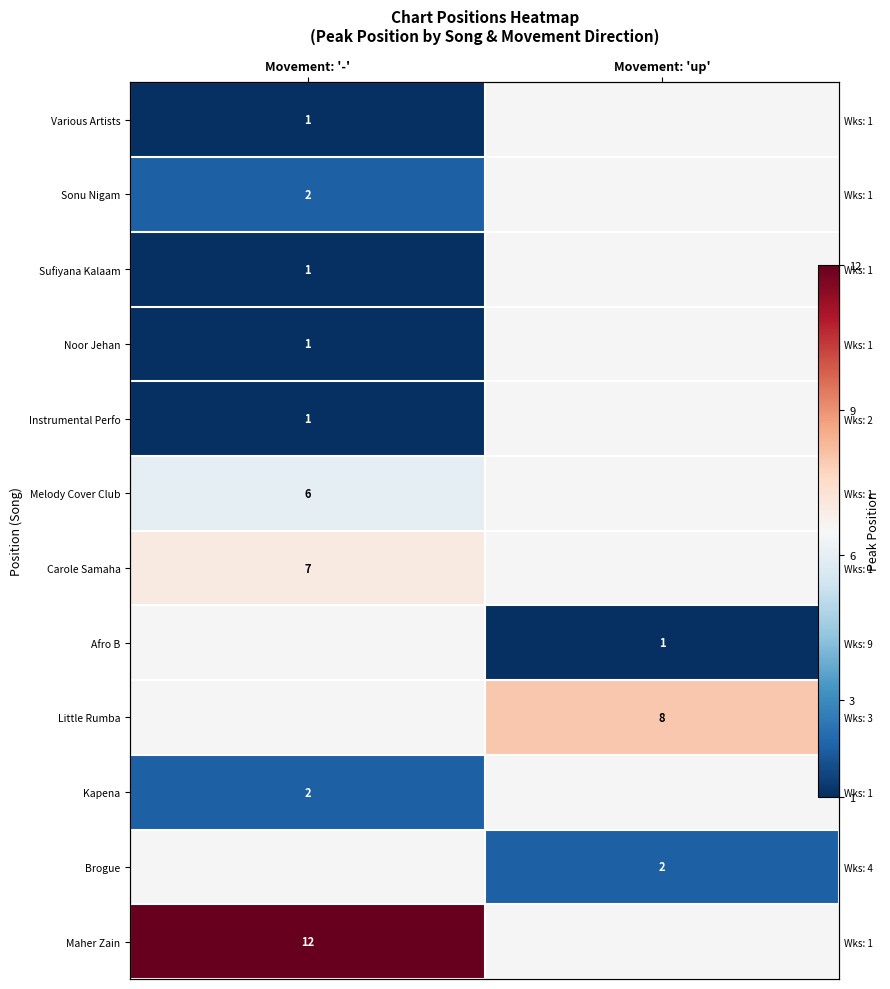

How many data points does each series have?

2